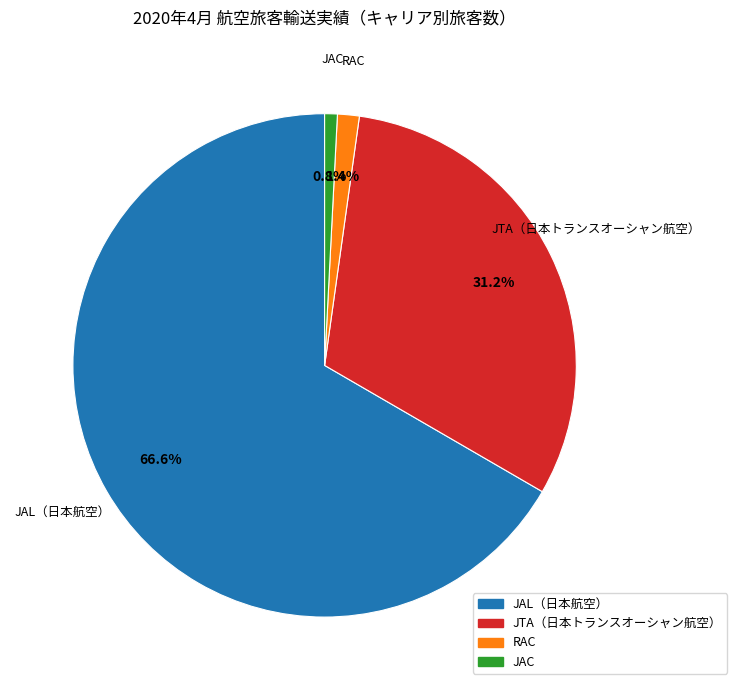

How much of the chart is everything except JAC?

99.2%